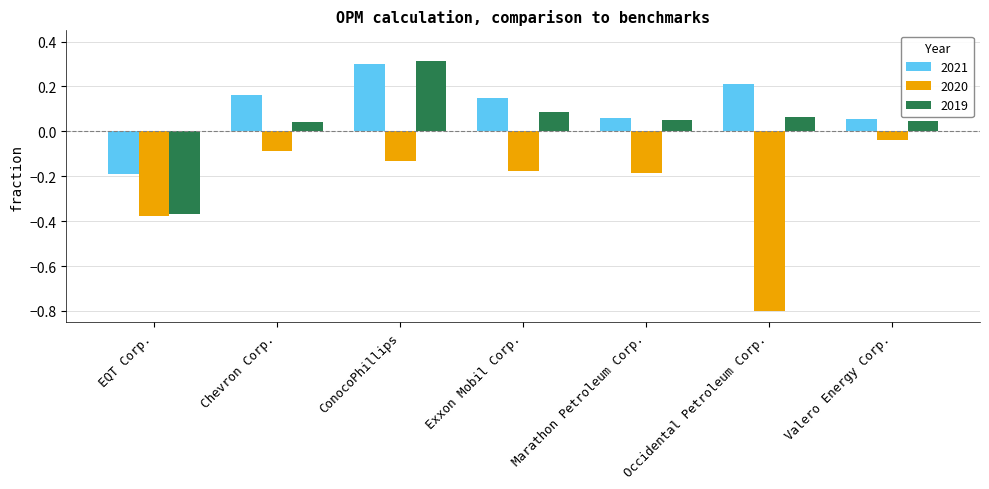

At which category is the sum across all series the highest?

ConocoPhillips